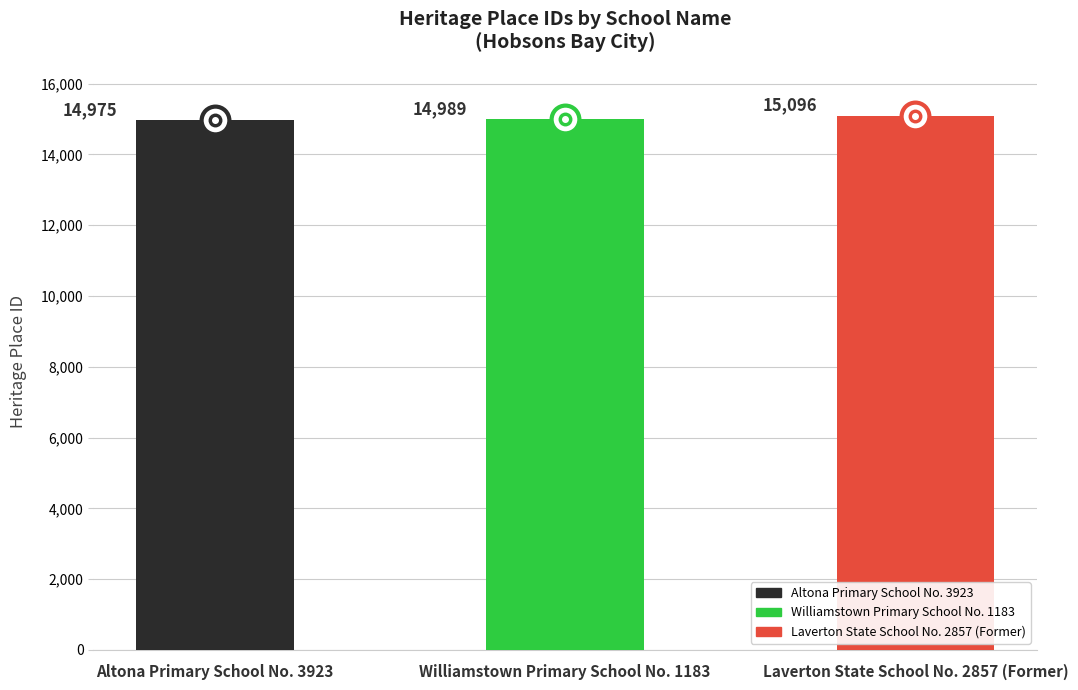

At which category does the chart reach its peak across all series?

Laverton State School No. 2857 (Former)